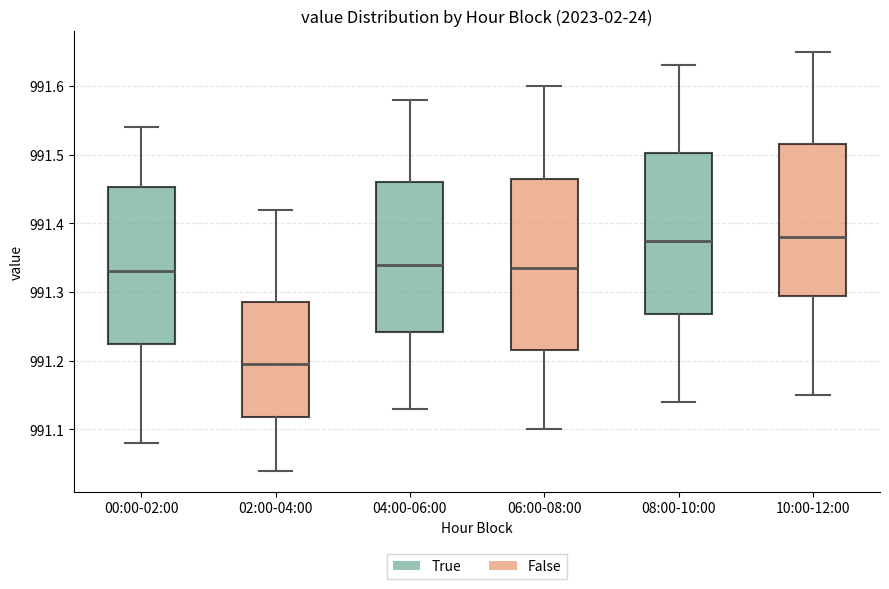

Reading left to right, read every box against the y-axis: the position of its median line, the range the box covers, and the ends of its whiskers. The values are not printed on the chart, so give them approximately, as read against the axis.

00:00-02:00: median 991.33, box 991.23 to 991.45, whiskers 991.08 to 991.54
02:00-04:00: median 991.20, box 991.12 to 991.29, whiskers 991.04 to 991.42
04:00-06:00: median 991.34, box 991.24 to 991.46, whiskers 991.13 to 991.58
06:00-08:00: median 991.34, box 991.22 to 991.47, whiskers 991.10 to 991.60
08:00-10:00: median 991.38, box 991.27 to 991.50, whiskers 991.14 to 991.63
10:00-12:00: median 991.38, box 991.30 to 991.52, whiskers 991.15 to 991.65